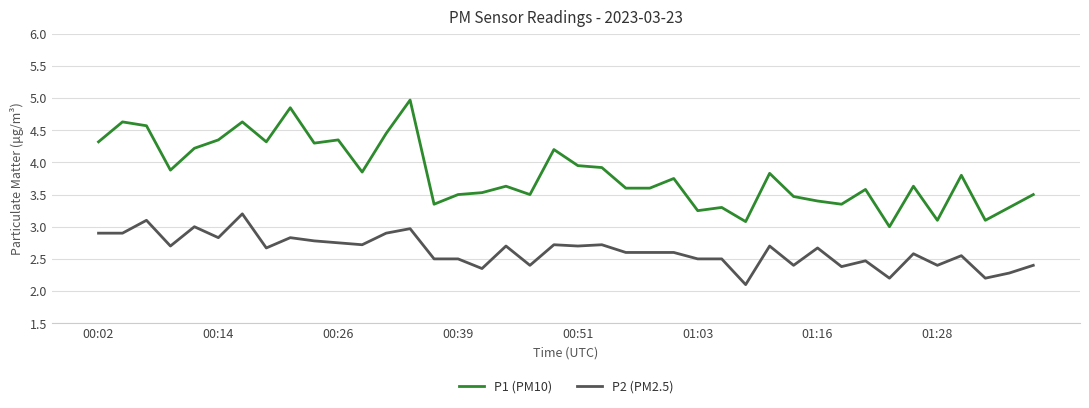

Which series has the largest total across all categories?

P1 (PM10)